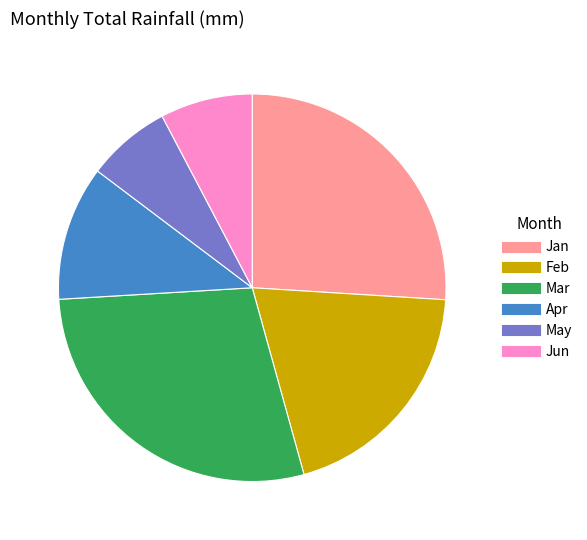

Approximately how many times larger is the value at Jun compared to Mar?

0.3